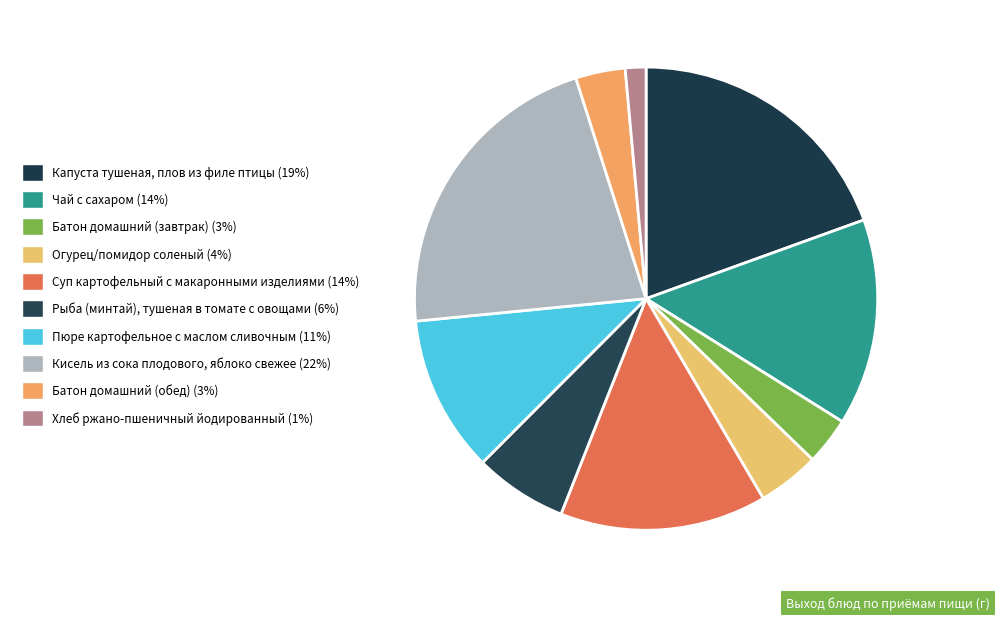

Approximately how many times larger is the value at Рыба (минтай), тушеная в томате с овощами compared to Батон домашний (обед)?

1.9